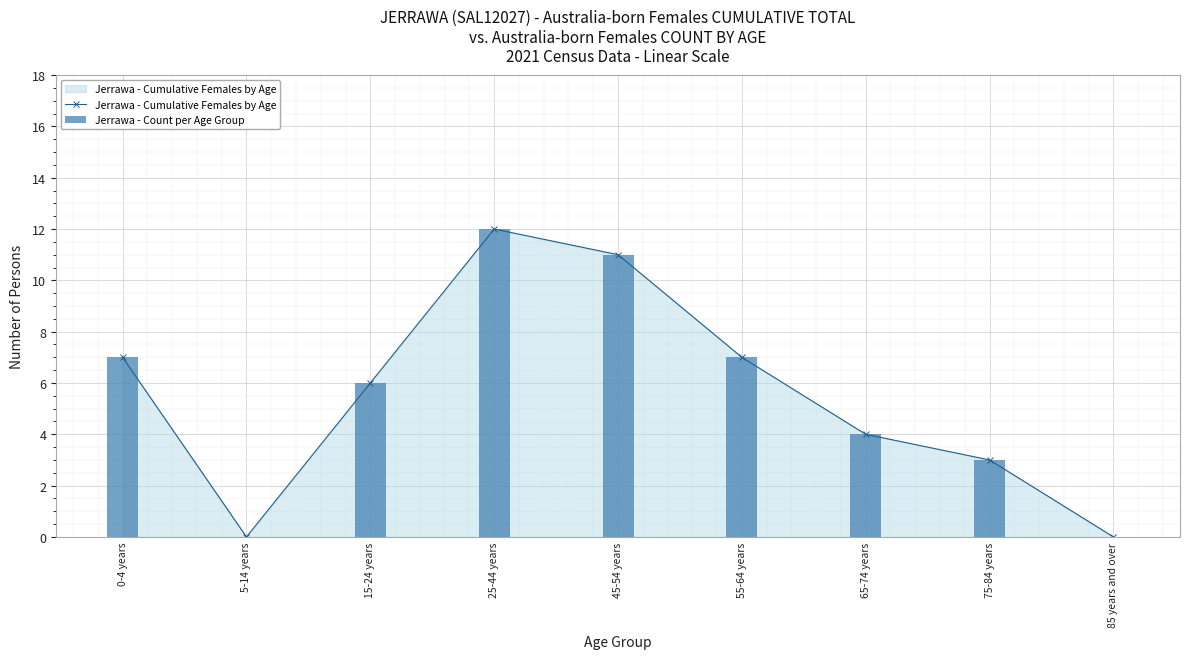

What is the value of the Jerrawa - Cumulative Females by Age bar at the 6th from the left?

7